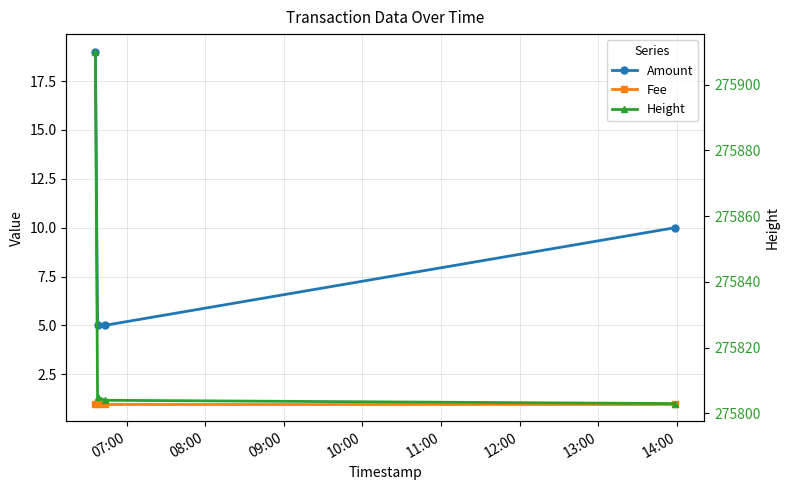

Rank the series by their maximum value, from lowest to highest.

Fee, Amount, Height